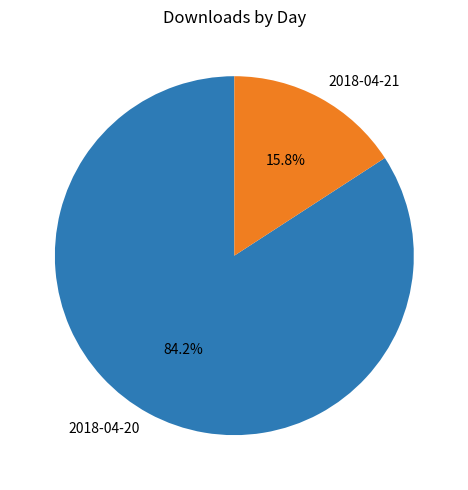

Is it true that 2018-04-21 is 16% of the pie?

True